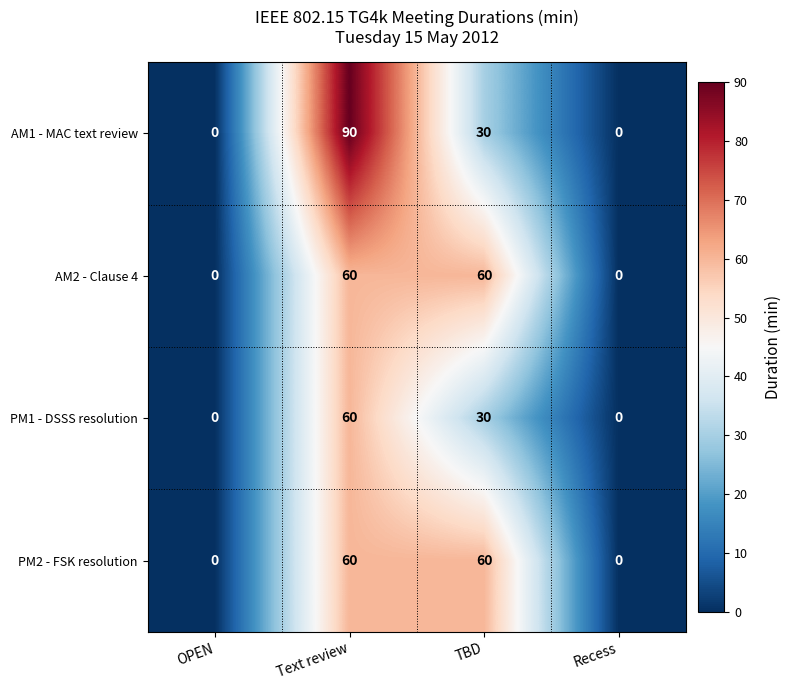

How many data points does each series have?

4